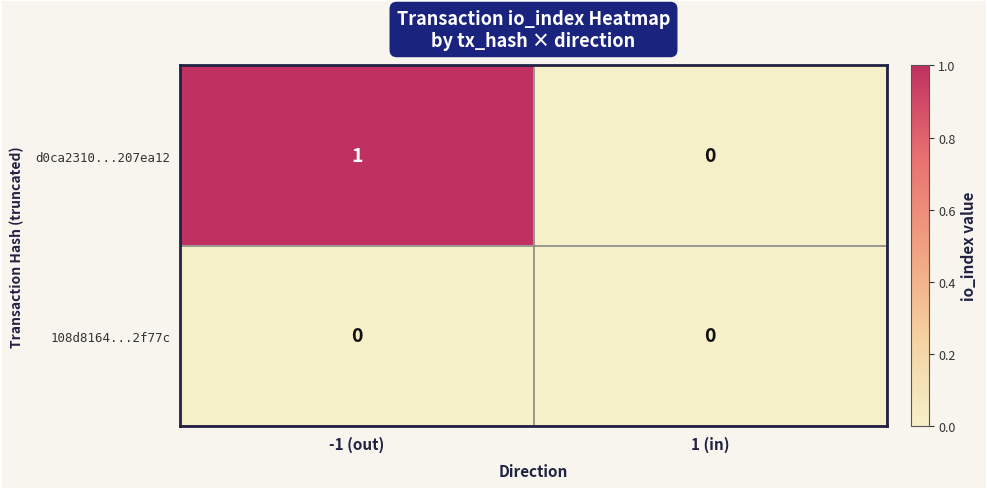

Reading left to right, transcribe all the data shown in this chart.

d0ca2310...207ea12: -1 (out)=1	1 (in)=0
108d8164...2f77c: -1 (out)=0	1 (in)=0